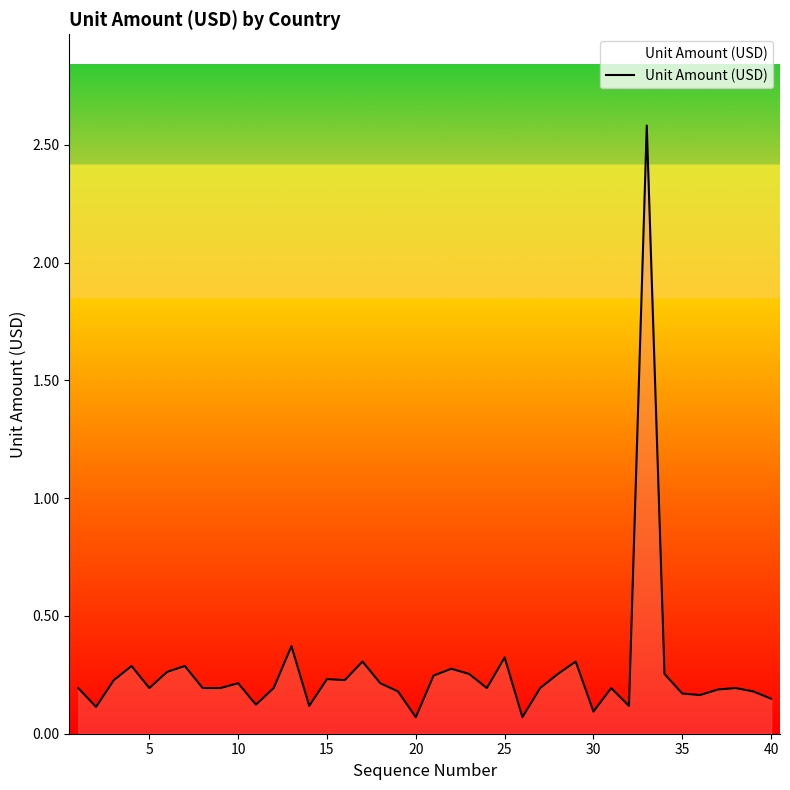

What is the difference between the maximum and minimum values?

2.5